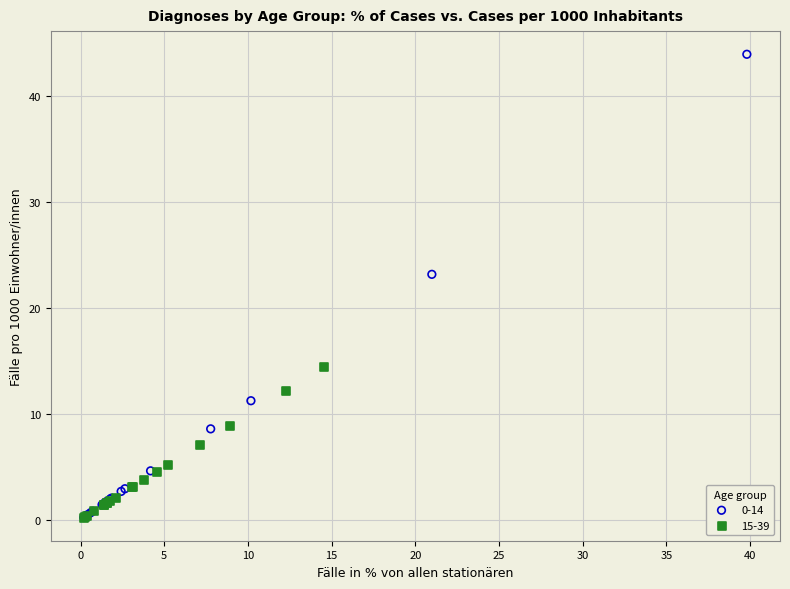

Which series has the largest Y range (max minus min)?

0-14